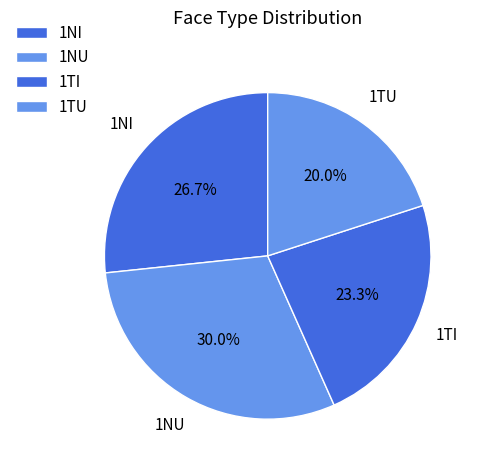

What is the smallest slice in the pie chart?

1TU